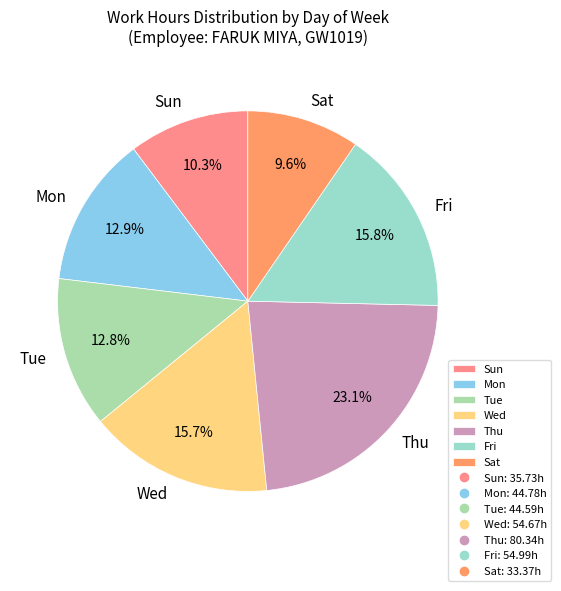

Which category has the biggest portion of the pie?

Thu